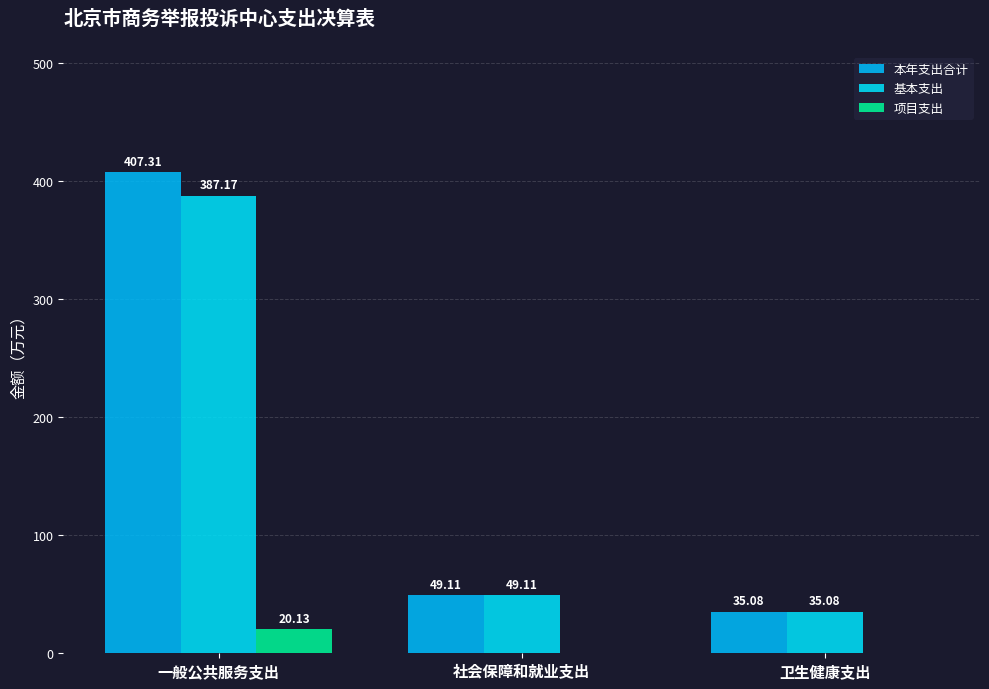

What is the difference between the maximum and minimum values in the 基本支出 series?

352.1